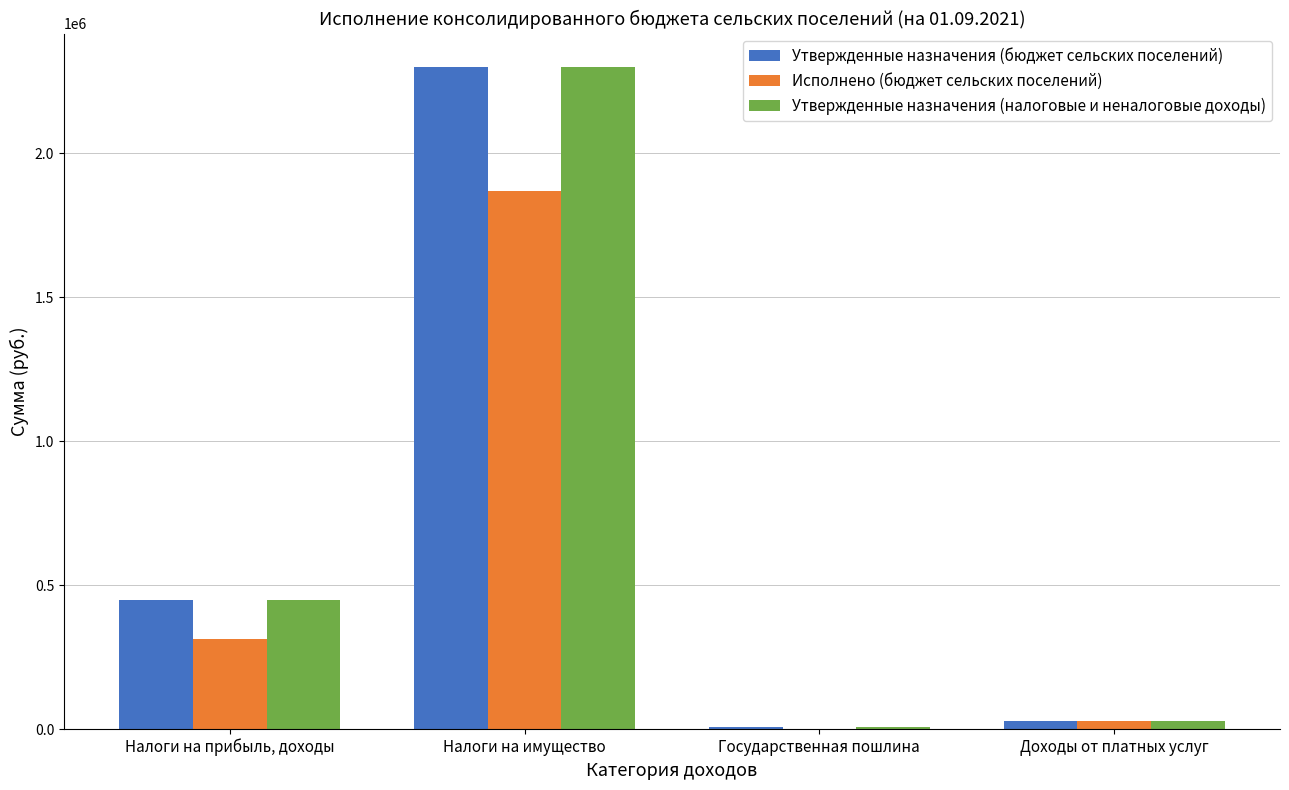

Where is Утвержденные назначения (бюджет сельских поселений) nearest to the value 1153000?

Налоги на прибыль, доходы